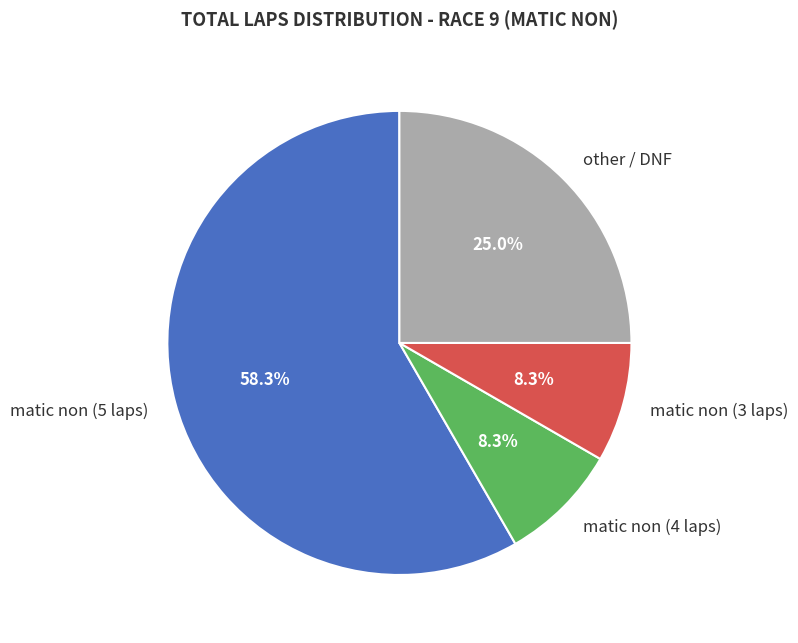

What is the ratio of the value at other / DNF to the value at matic non (3 laps)?

3.0